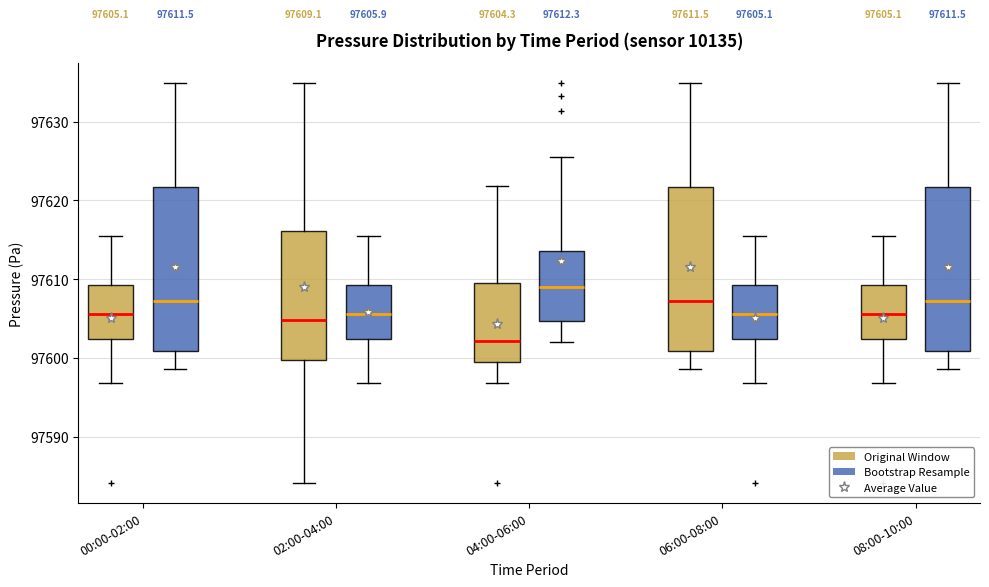

Which box has the lowest median line?

04:00-06:00 (Original Window)